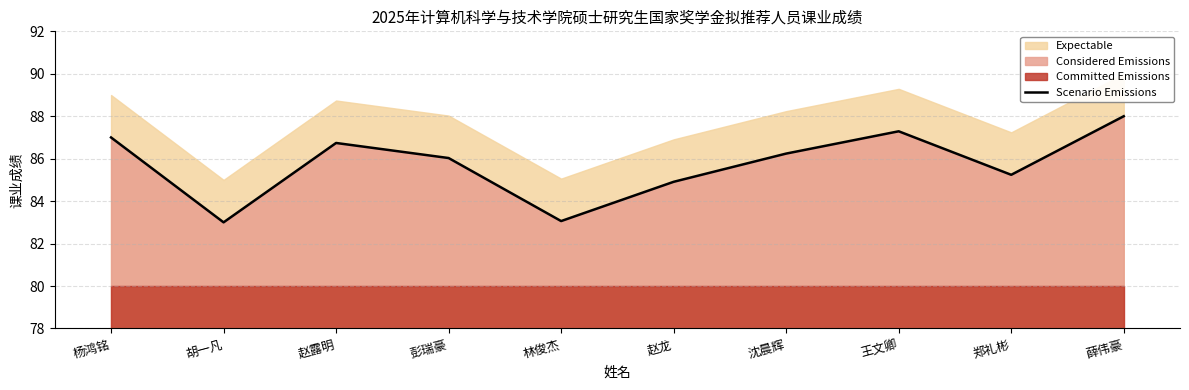

Reading left to right, what are all the values shown in this chart?

87.0	83.0	86.7	86.0	83.1	84.9	86.2	87.3	85.2	88.0